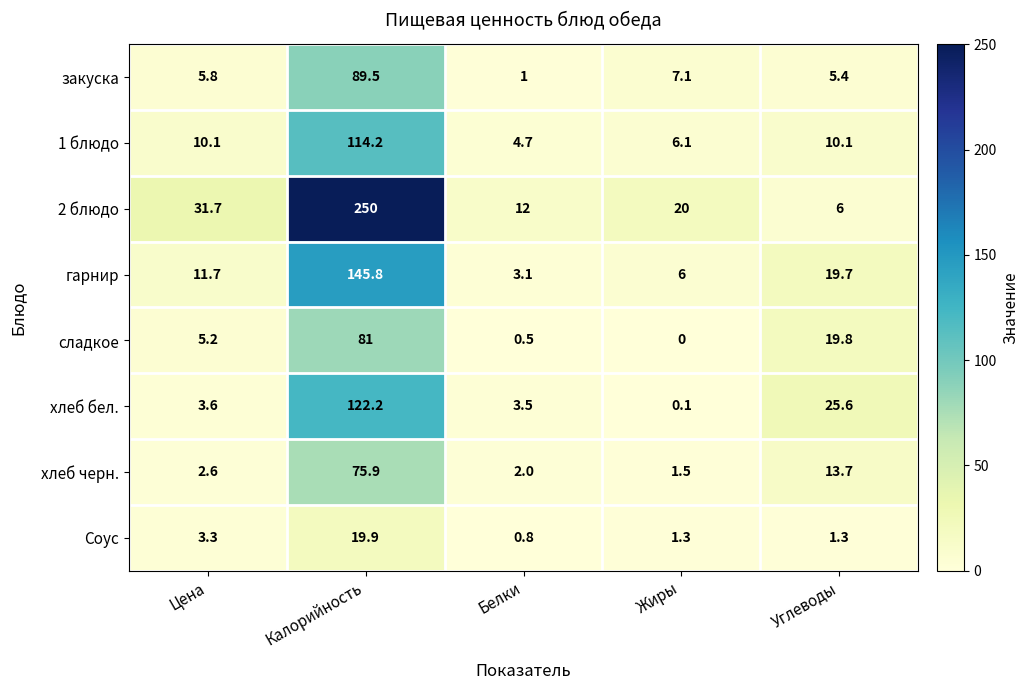

What is the maximum value for закуска?

89.5